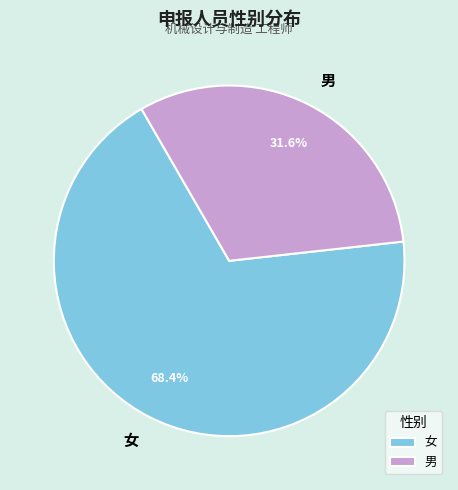

Is it true that 女 is 68% of the pie?

True